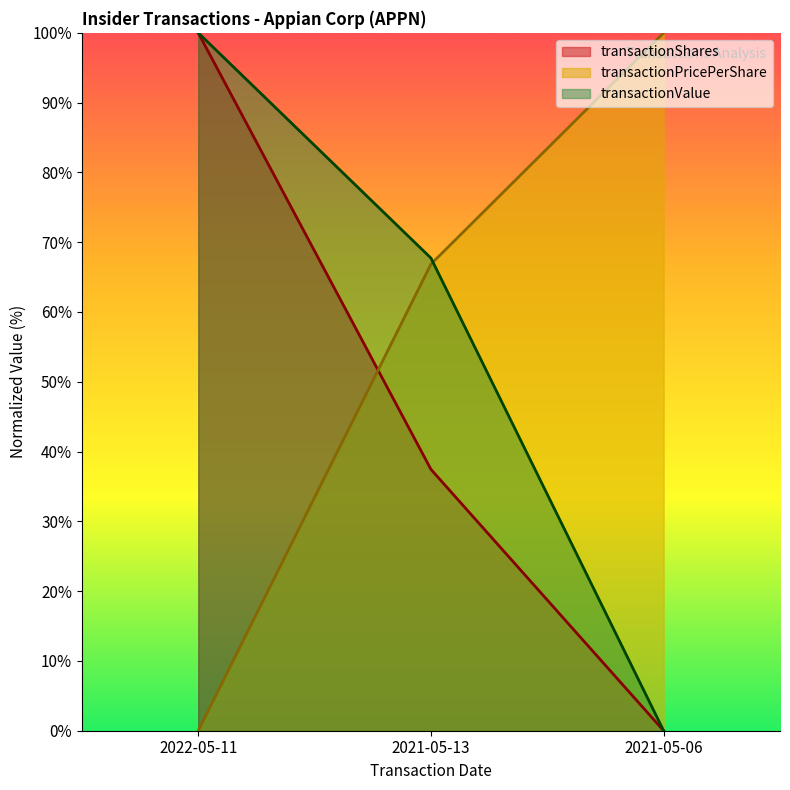

Which category has the highest value in the transactionShares series?

2022-05-11